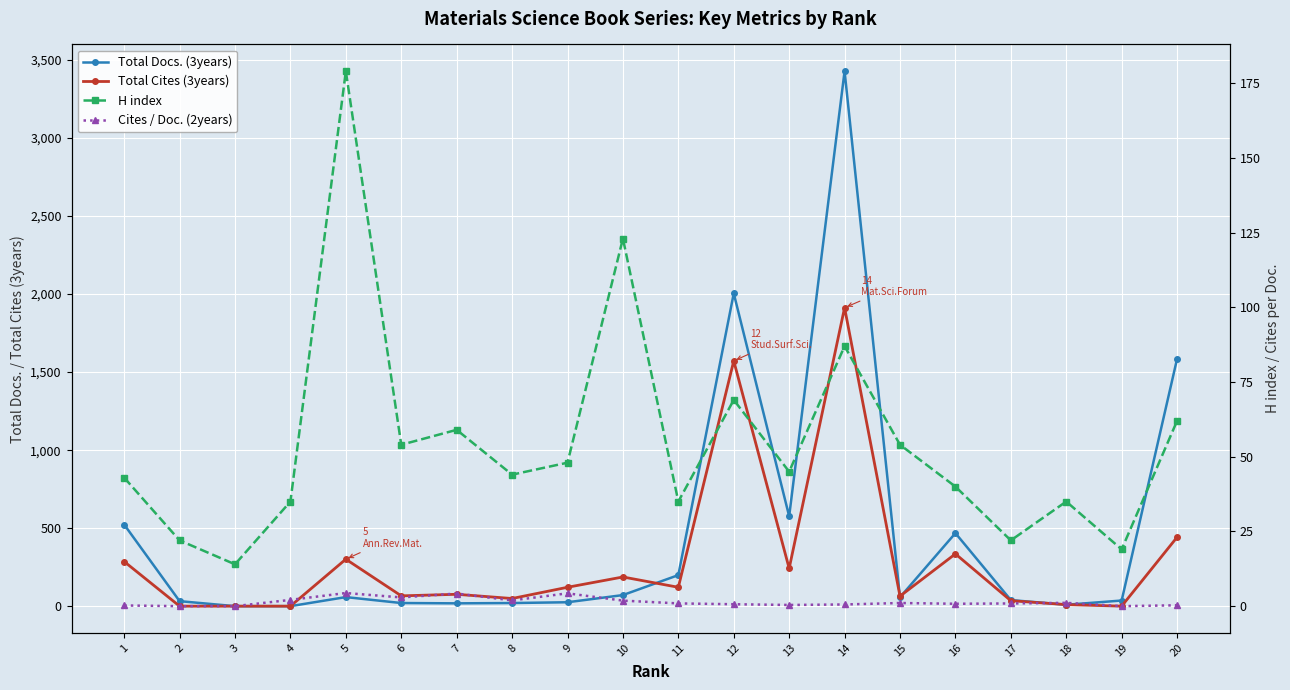

What is the total value across all series at 7?

157.2